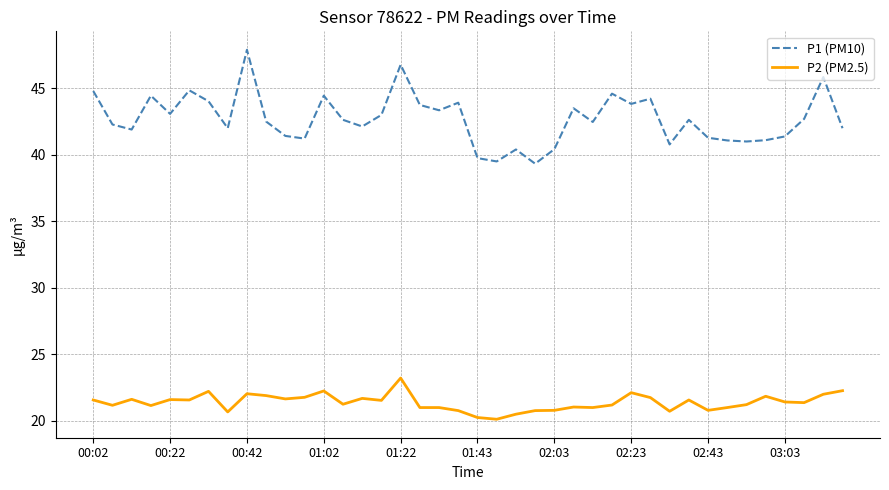

What is the sum of all P2 (PM2.5) values?

854.6